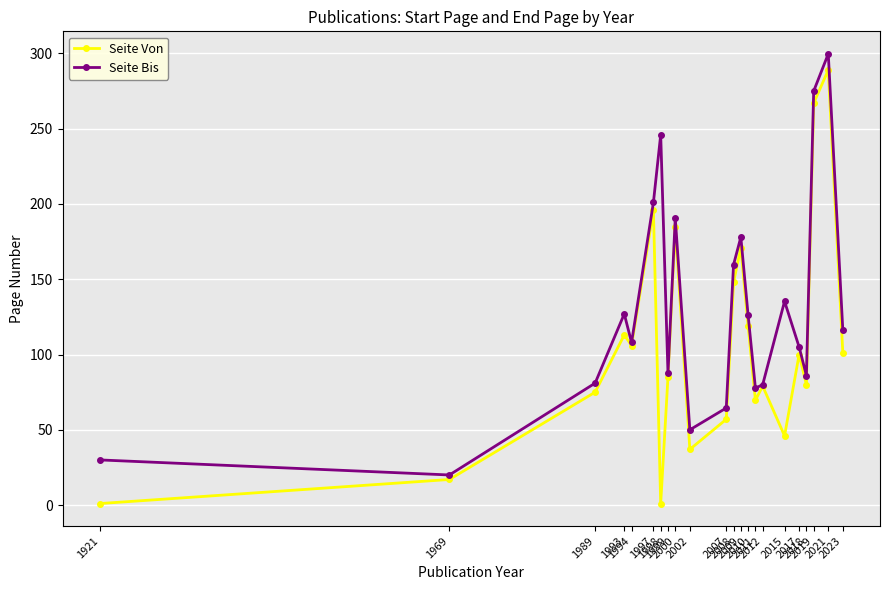

In Seite Von, how many points are higher than both neighbors (excluding endpoints)?

7